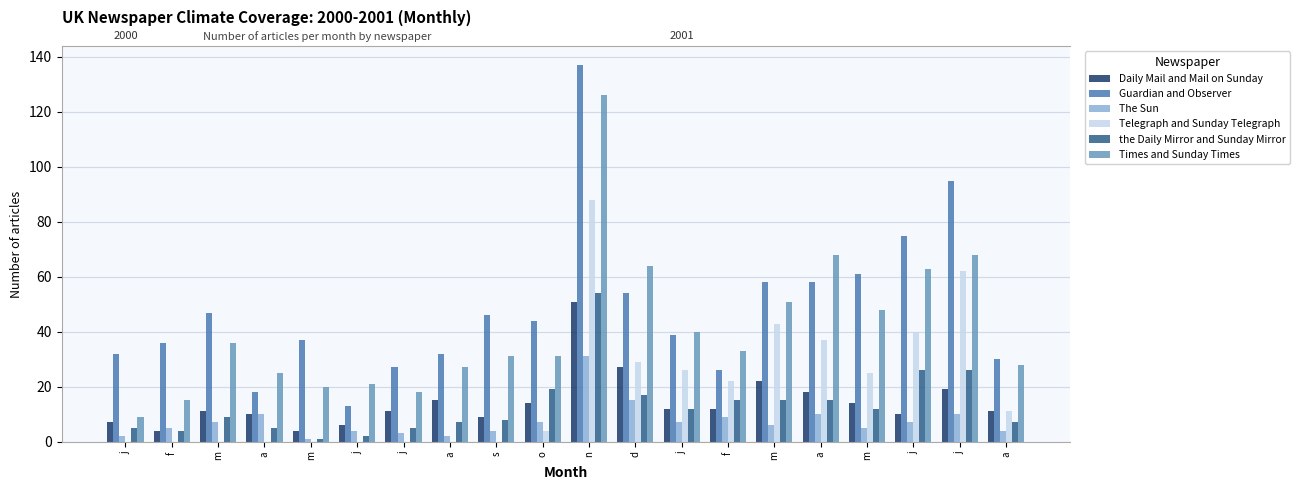

How many distinct data groups are displayed?

6